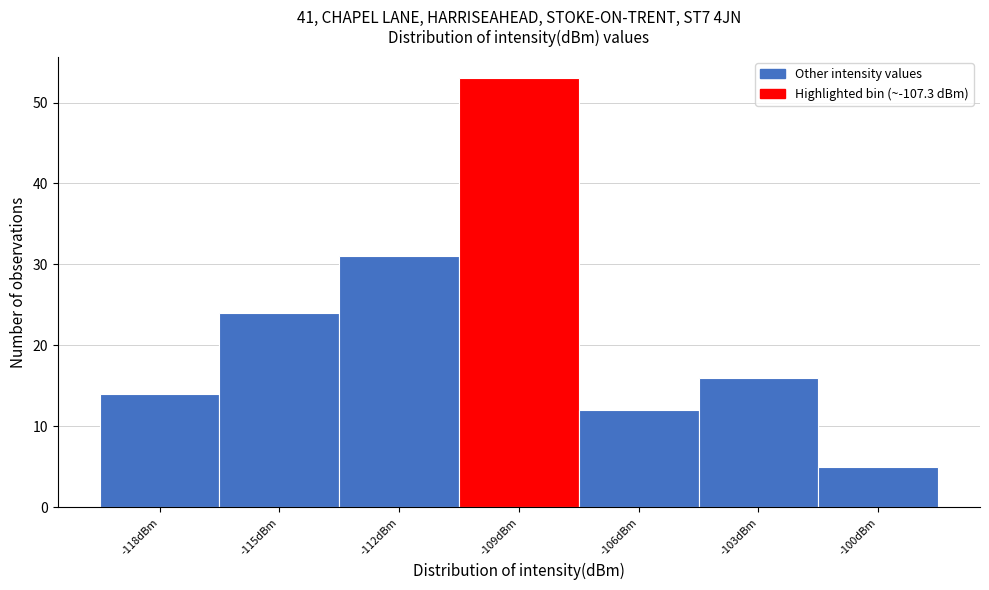

Reading left to right, list all the values displayed in this chart.

-118dBm=14	-115dBm=24	-112dBm=31	-109dBm=53	-106dBm=12	-103dBm=16	-100dBm=5